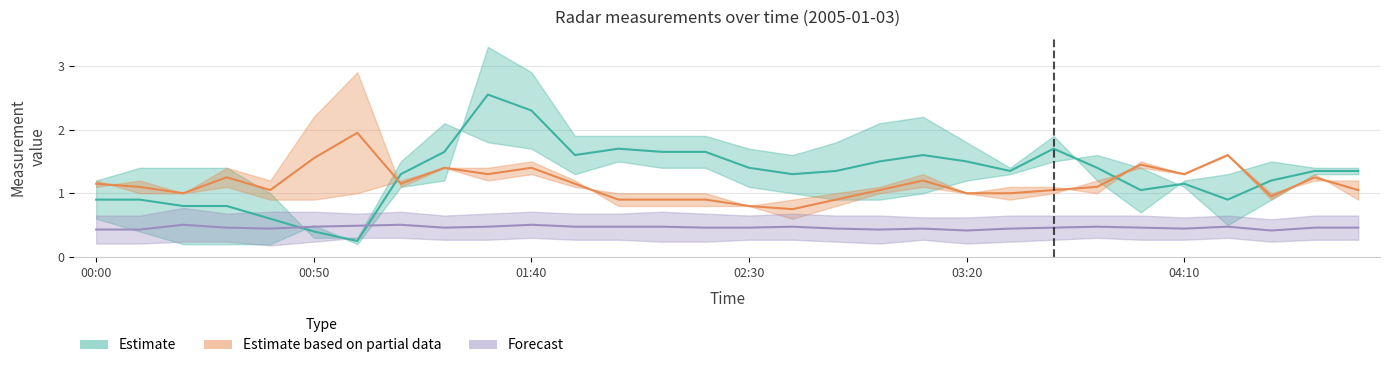

What position from the right is 03:20?

10